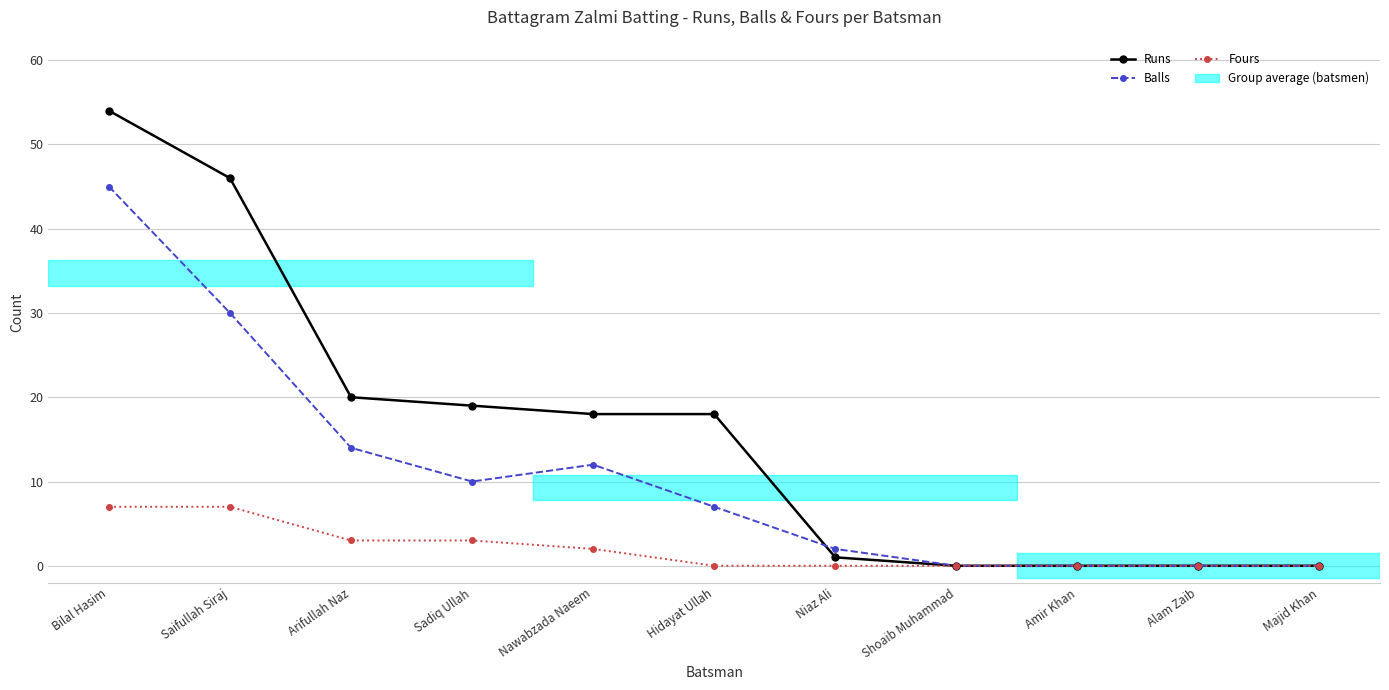

Reading right to left, transcribe all the data shown in this chart.

Runs: Majid Khan=0	Alam Zaib=0	Amir Khan=0	Shoaib Muhammad=0	Niaz Ali=1	Hidayat Ullah=18	Nawabzada Naeem=18	Sadiq Ullah=19	Arifullah Naz=20	Saifullah Siraj=46	Bilal Hasim=54
Balls: Majid Khan=0	Alam Zaib=0	Amir Khan=0	Shoaib Muhammad=0	Niaz Ali=2	Hidayat Ullah=7	Nawabzada Naeem=12	Sadiq Ullah=10	Arifullah Naz=14	Saifullah Siraj=30	Bilal Hasim=45
Fours: Majid Khan=0	Alam Zaib=0	Amir Khan=0	Shoaib Muhammad=0	Niaz Ali=0	Hidayat Ullah=0	Nawabzada Naeem=2	Sadiq Ullah=3	Arifullah Naz=3	Saifullah Siraj=7	Bilal Hasim=7